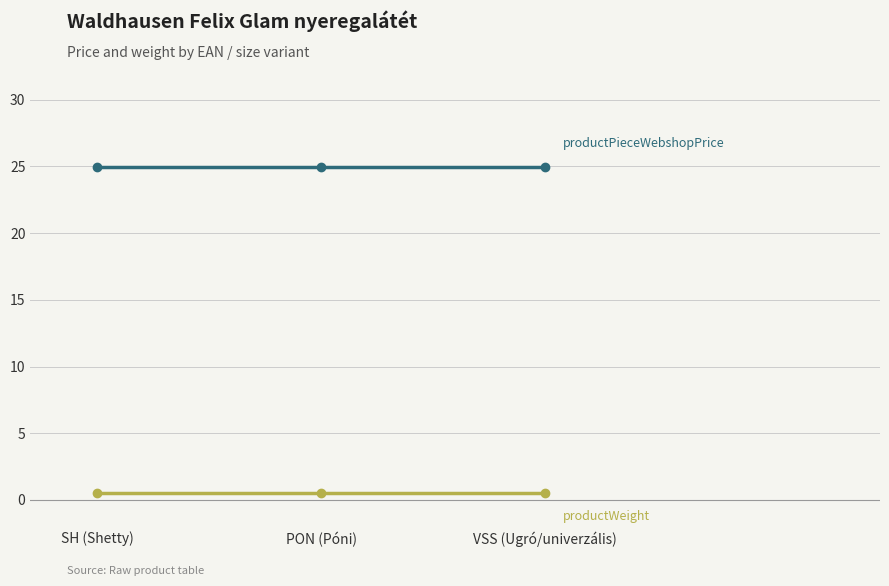

What is the label of the 3rd point from the left?

VSS (Ugró/univerzális)